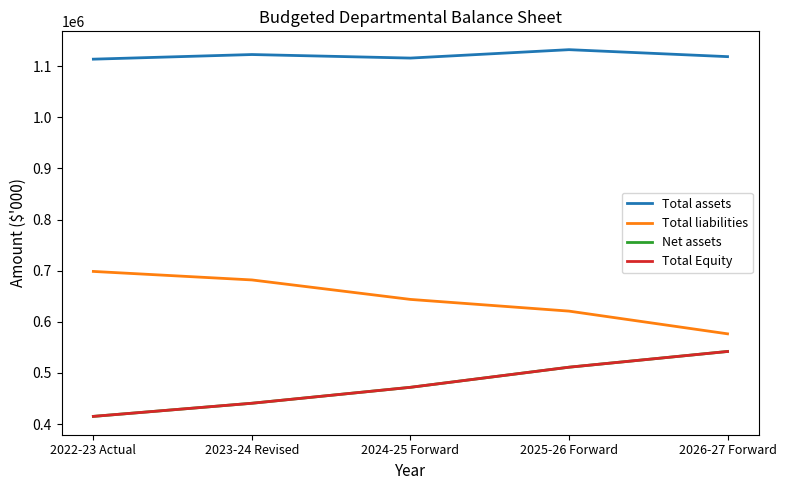

Reading left to right, what are all the values shown in this chart?

Total assets: 2022-23 Actual=1113678	2023-24 Revised=1122724	2024-25 Forward=1115808	2025-26 Forward=1132245	2026-27 Forward=1118615
Total liabilities: 2022-23 Actual=698577	2023-24 Revised=681937	2024-25 Forward=643840	2025-26 Forward=620966	2026-27 Forward=576562
Net assets: 2022-23 Actual=415101	2023-24 Revised=440787	2024-25 Forward=471968	2025-26 Forward=511279	2026-27 Forward=542053
Total Equity: 2022-23 Actual=415101	2023-24 Revised=440787	2024-25 Forward=471968	2025-26 Forward=511279	2026-27 Forward=542053